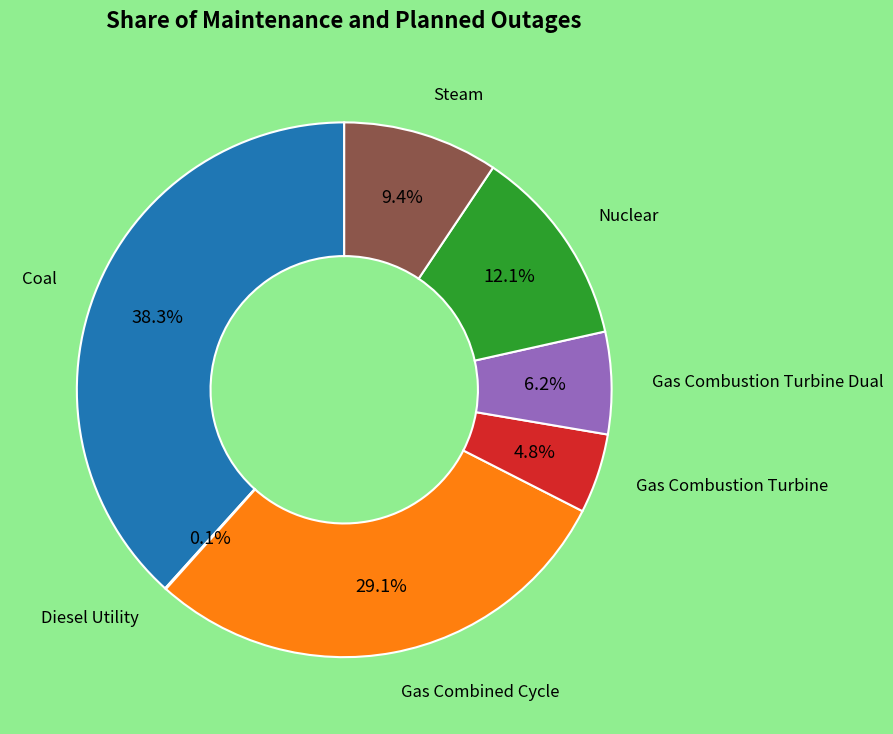

To the nearest percent, what is the average slice percentage?

14%